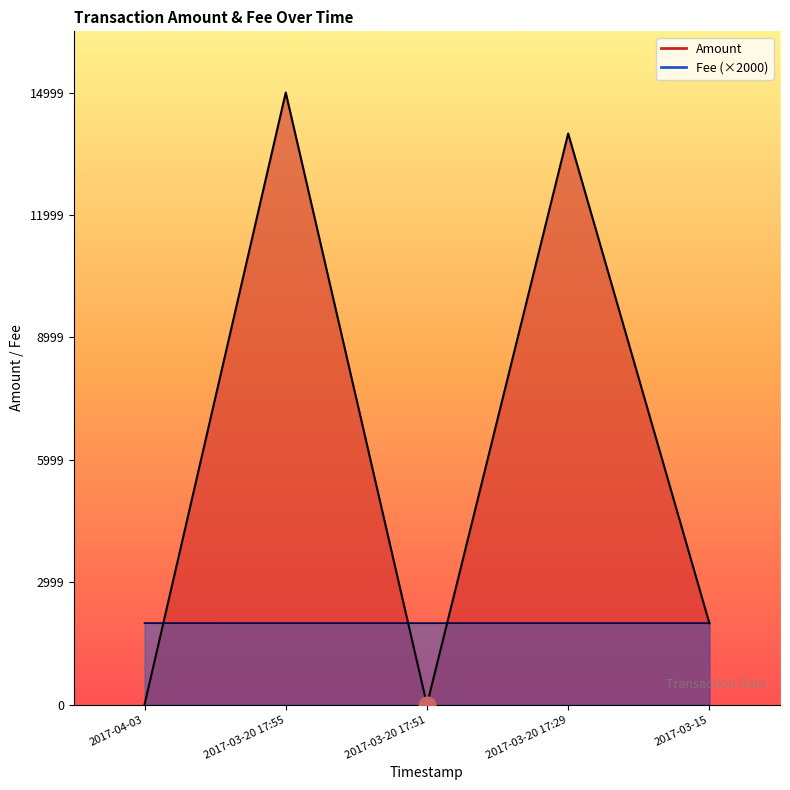

How many series are shown in this chart?

2